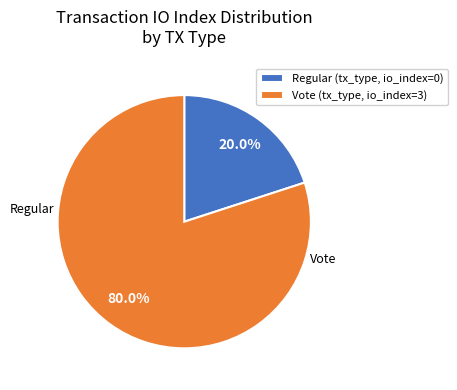

Rank the categories by value from highest to lowest.

Vote (tx_type, io_index=3), Regular (tx_type, io_index=0)